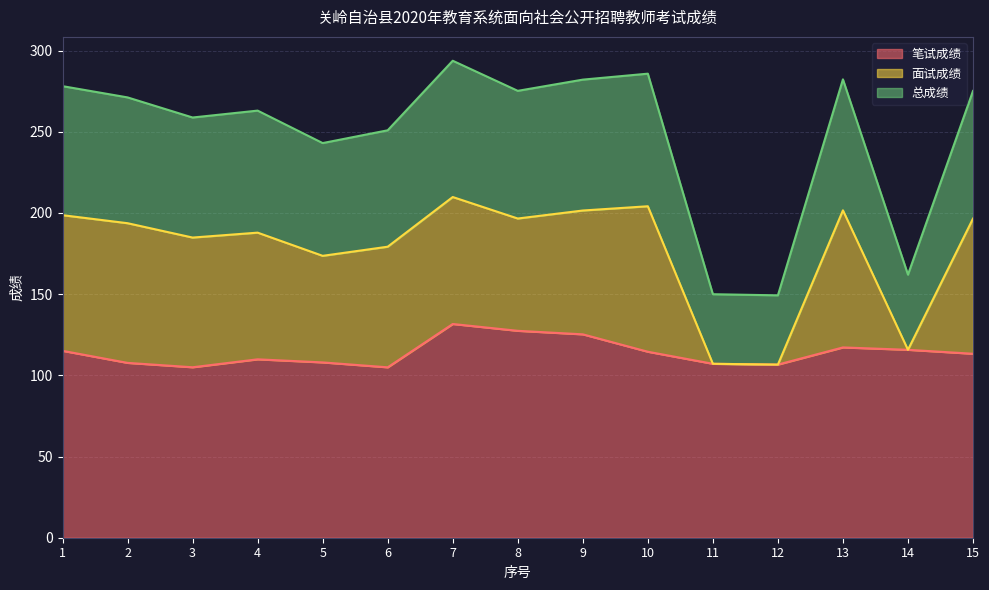

The value of 笔试成绩 at 13 is 117.2. True or false?

True